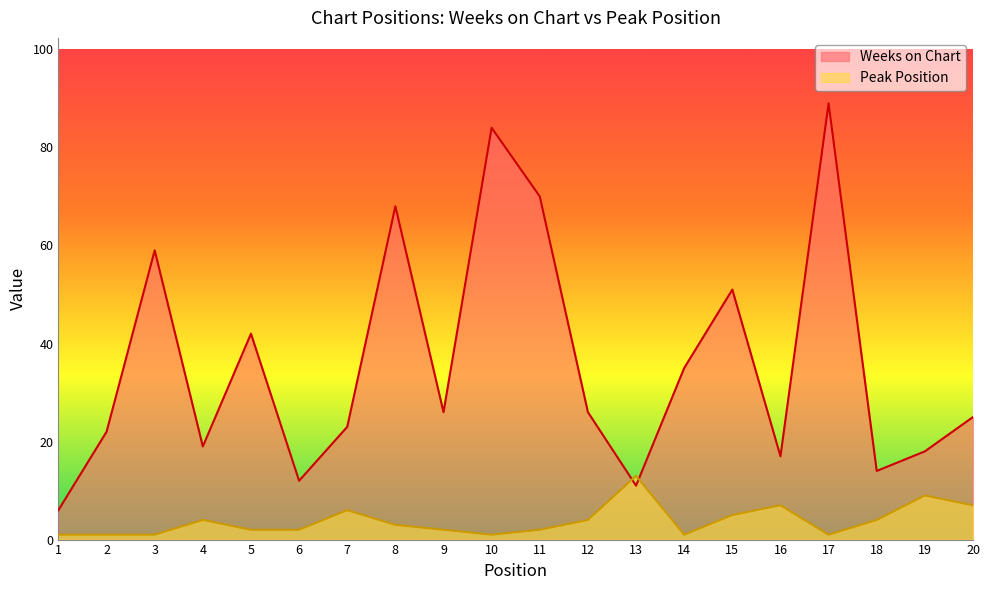

At which label is Peak Position closest to 7?

16